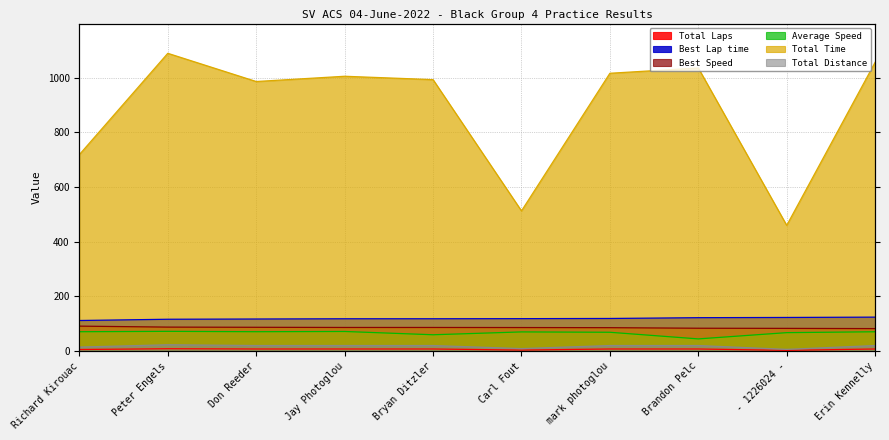

At which category does Total Time reach its first local peak?

Peter Engels